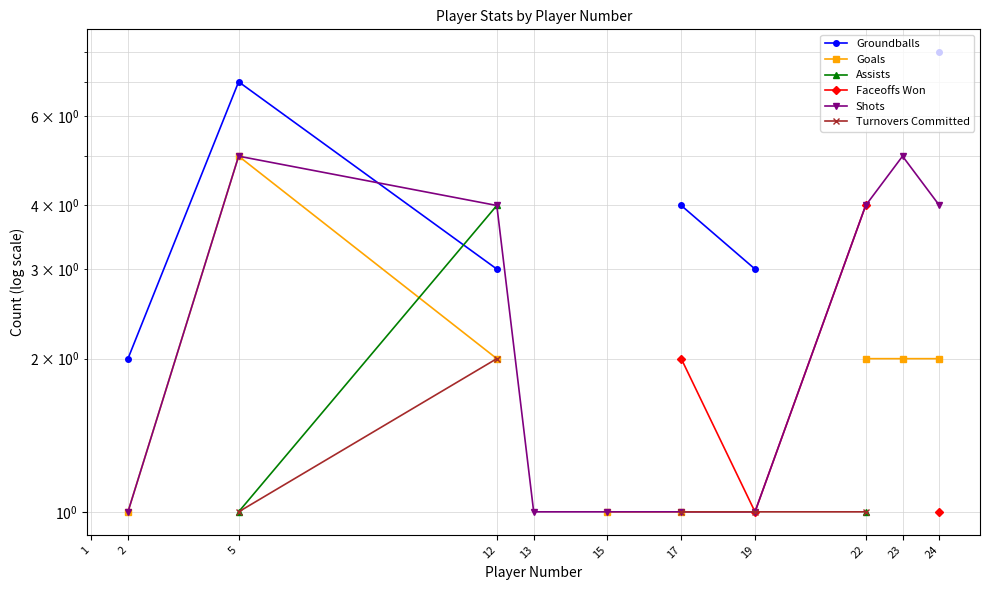

What is the sum of the Turnovers Committed values at 17 and 12?

3.0